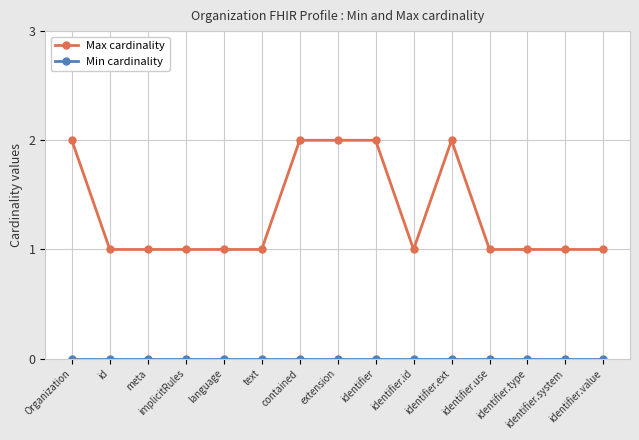

True or false: Max cardinality has a value of 2 at extension.

True